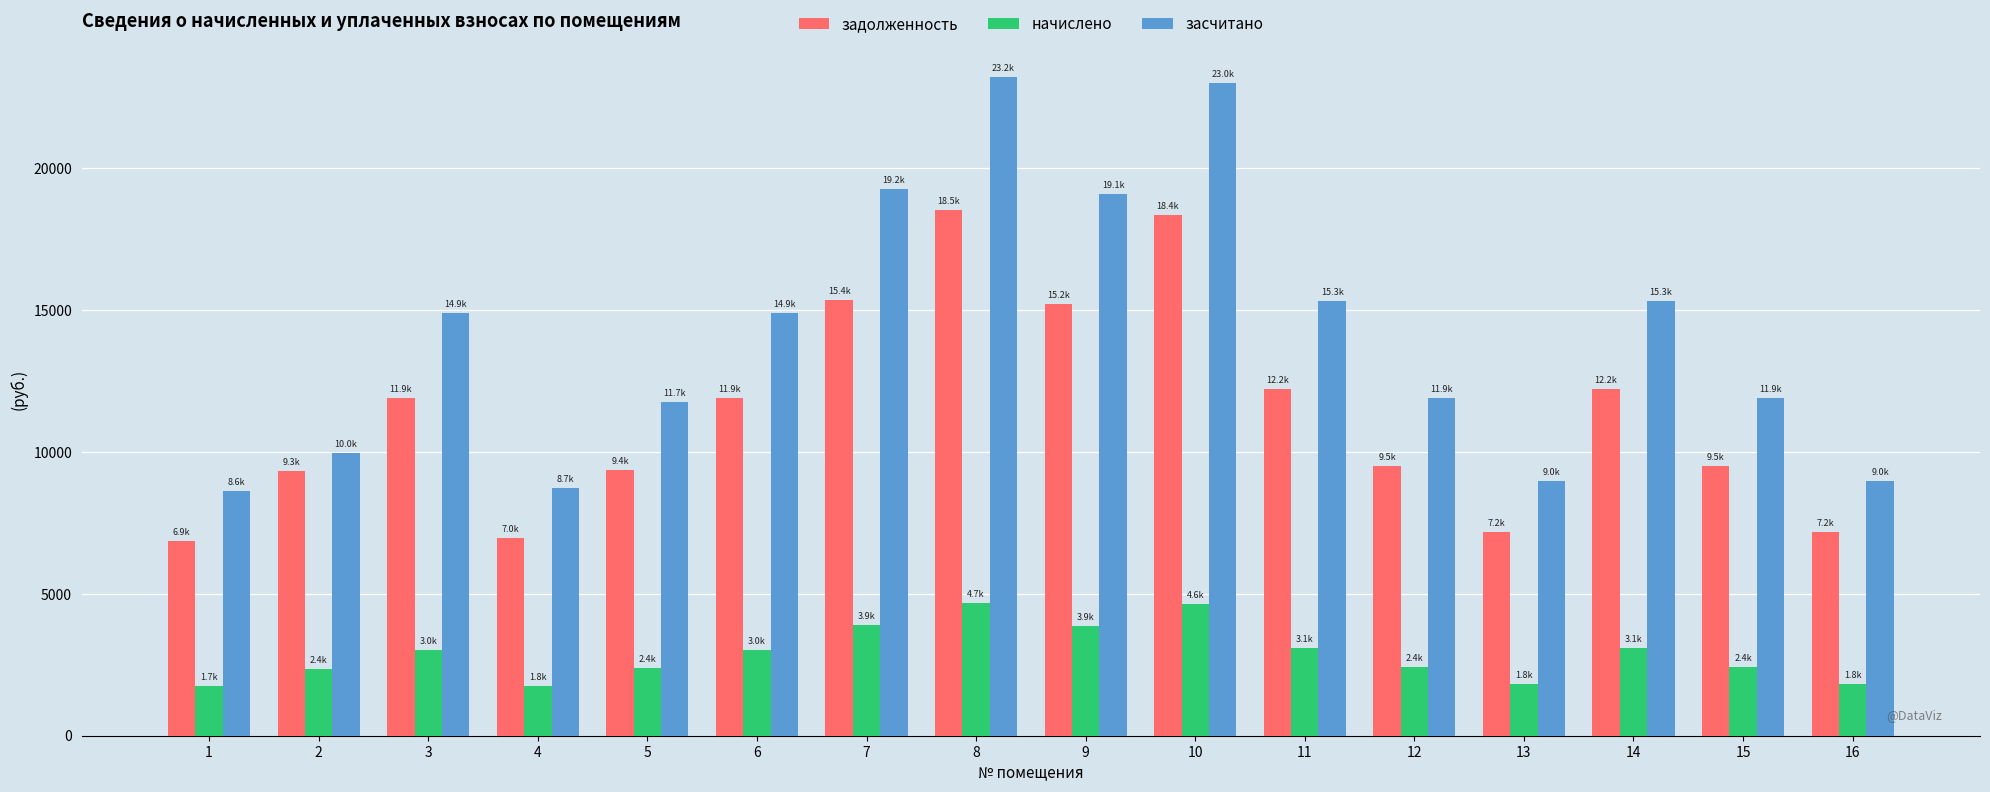

Are the bars grouped side by side (vs. stacked)?

Yes